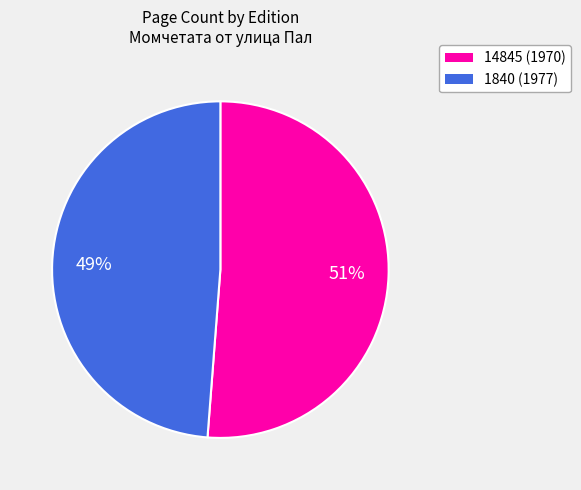

How many slices are in this pie chart?

2